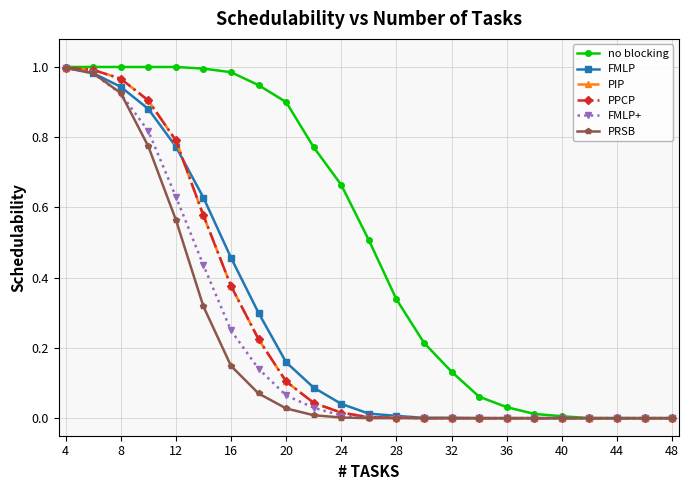

Reading left to right, extract all data points from this chart.

no blocking: 1.0	1.0	1.0	1.0	1.0	1.0	1.0	0.9	0.9	0.8	0.7	0.5	0.3	0.2	0.1	0.1	0.0	0.0	0.0	0.0	0.0	0.0	0.0
FMLP: 1.0	1.0	0.9	0.9	0.8	0.6	0.5	0.3	0.2	0.1	0.0	0.0	0.0	0.0	0.0	0.0	0.0	0.0	0.0	0.0	0.0	0.0	0.0
PIP: 1.0	1.0	1.0	0.9	0.8	0.6	0.4	0.2	0.1	0.0	0.0	0.0	0.0	0.0	0.0	0.0	0.0	0.0	0.0	0.0	0.0	0.0	0.0
PPCP: 1.0	1.0	1.0	0.9	0.8	0.6	0.4	0.2	0.1	0.0	0.0	0.0	0.0	0.0	0.0	0.0	0.0	0.0	0.0	0.0	0.0	0.0	0.0
FMLP+: 1.0	1.0	0.9	0.8	0.6	0.4	0.2	0.1	0.1	0.0	0.0	0.0	0.0	0.0	0.0	0.0	0.0	0.0	0.0	0.0	0.0	0.0	0.0
PRSB: 1.0	1.0	0.9	0.8	0.6	0.3	0.1	0.1	0.0	0.0	0.0	0.0	0.0	0.0	0.0	0.0	0.0	0.0	0.0	0.0	0.0	0.0	0.0